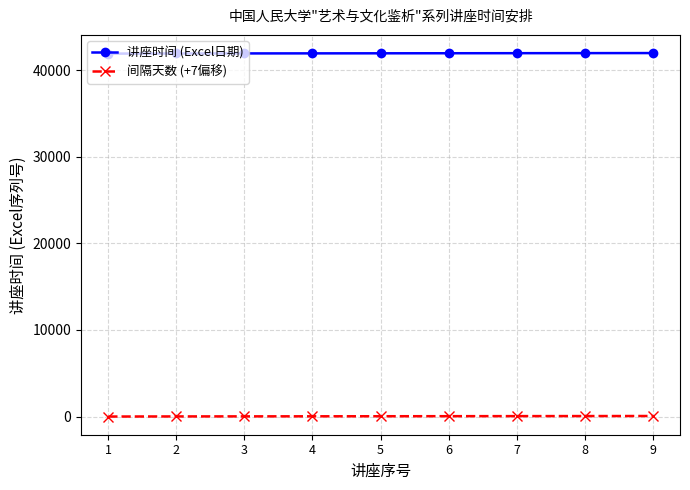

What is the minimum value for 讲座时间 (Excel日期)?

41908